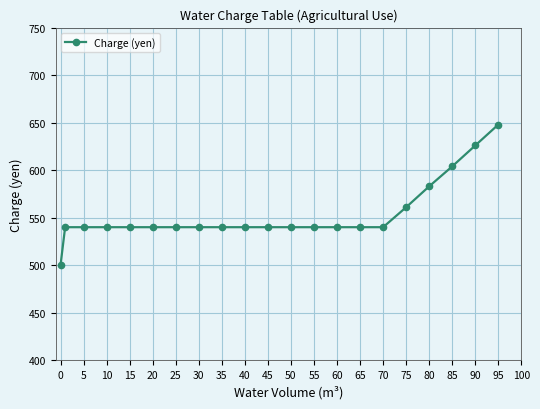

What is the average value?

553